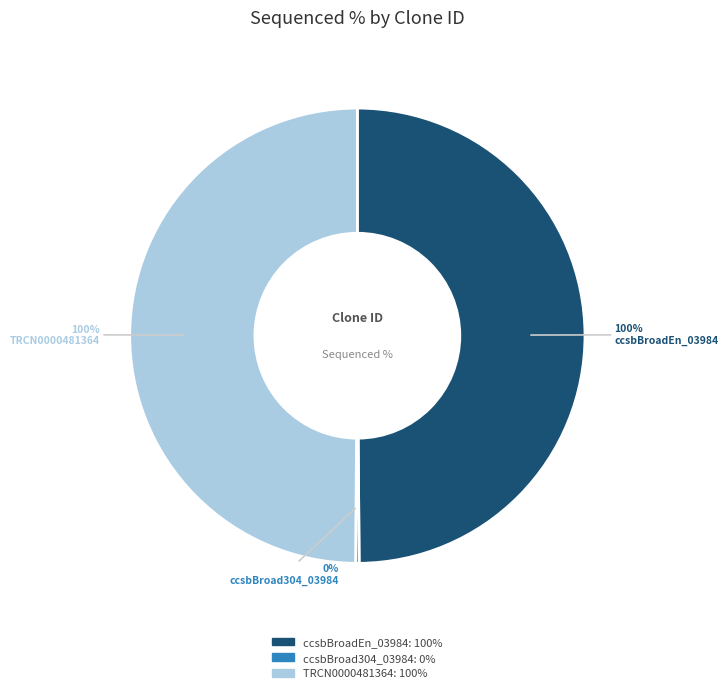

What portion of the pie excludes ccsbBroad304_03984?

100.0%